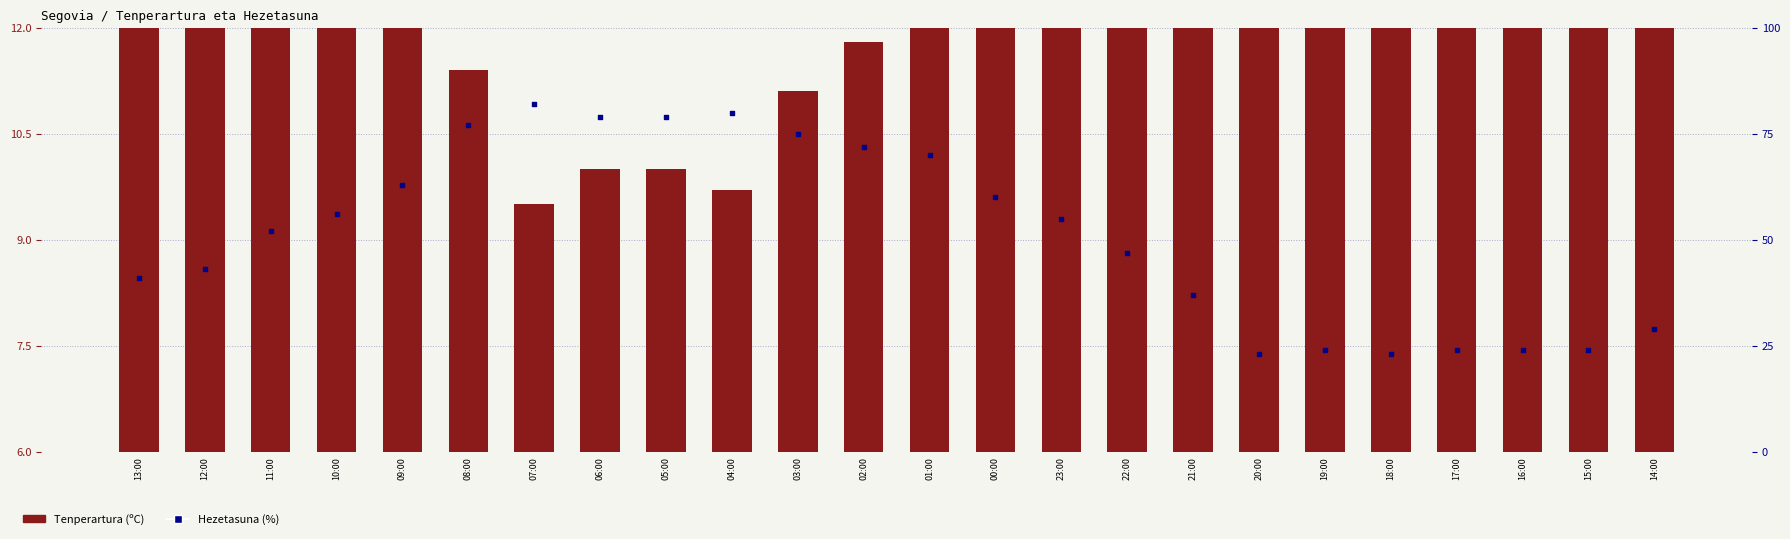

Is the value of Hezetasuna (%) at 18:00 greater than the value of Tenperartura (ºC) at 21:00?

Yes